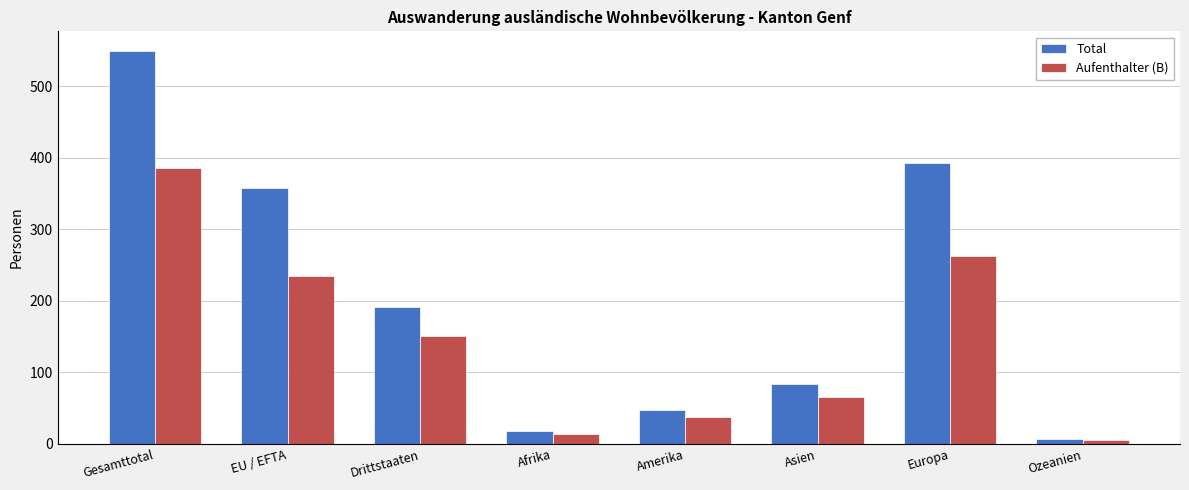

How many data points does each series have?

8